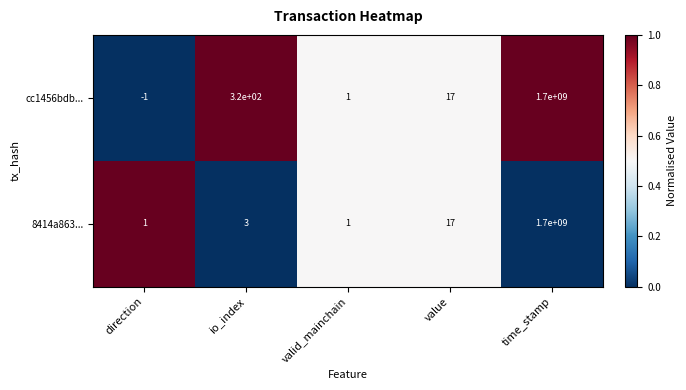

Is the value of cc1456bdb... at io_index greater than the value of 8414a863... at direction?

Yes